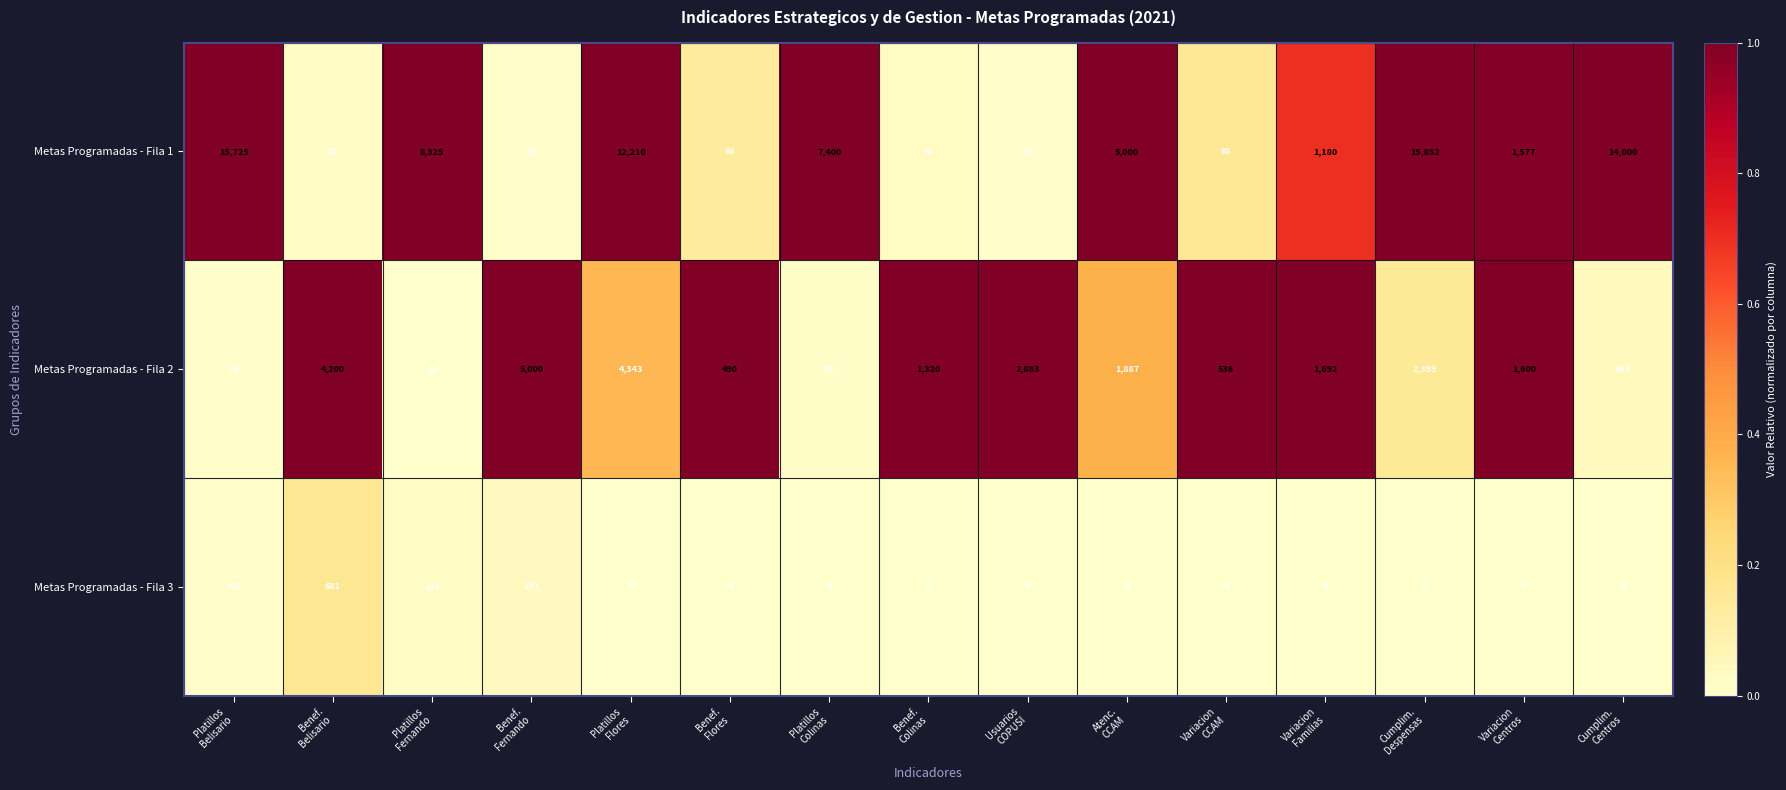

How many series are shown in this chart?

3